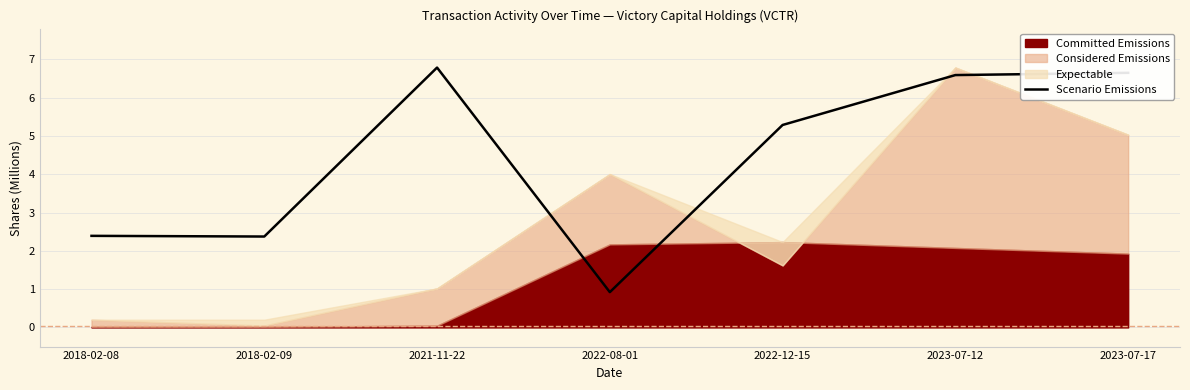

The value of Scenario Emissions at 2022-08-01 is 0.9. True or false?

True